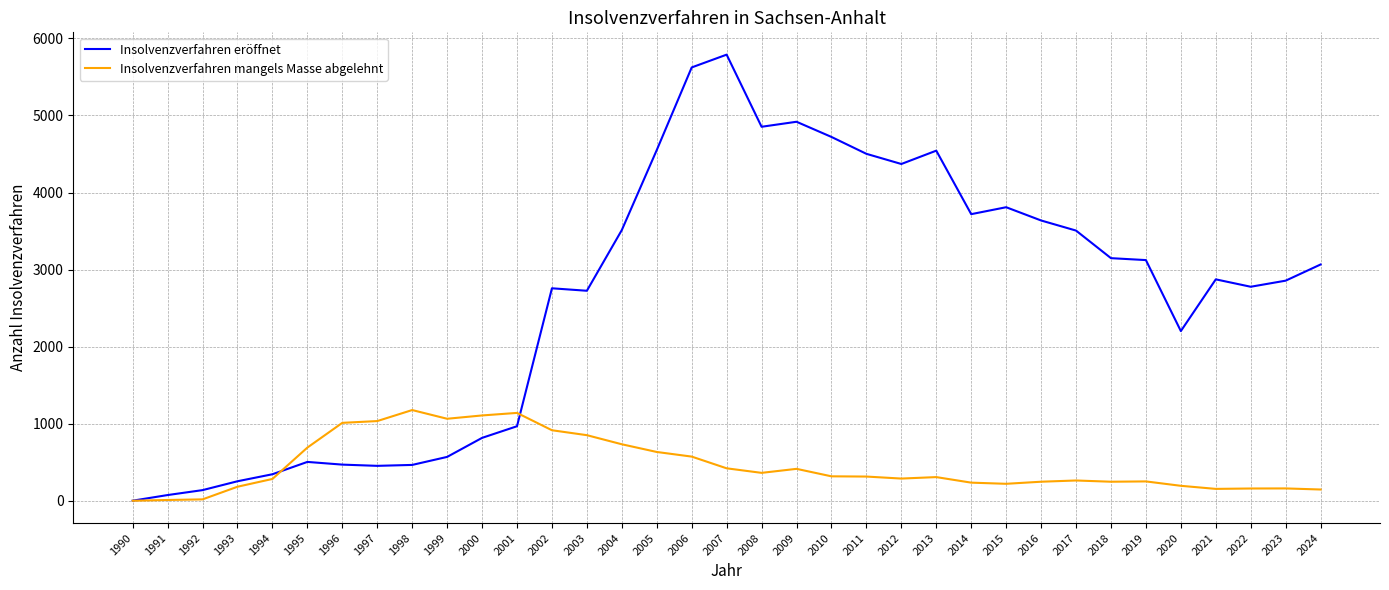

Count the number of data series in this chart.

2